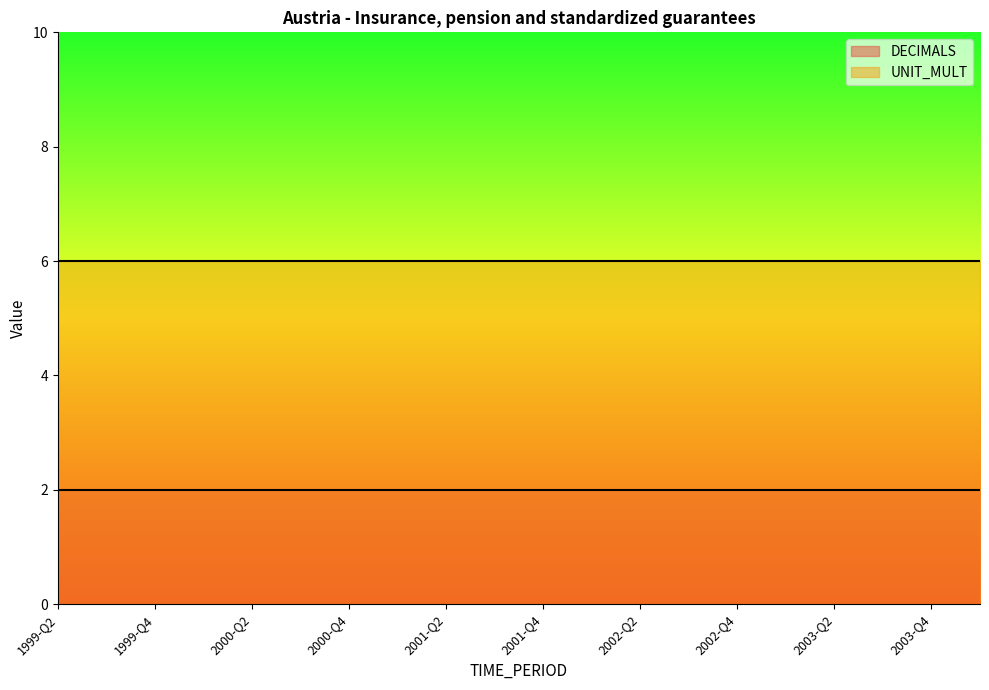

Which series changed the most between 2000-Q1 and 2002-Q3?

DECIMALS